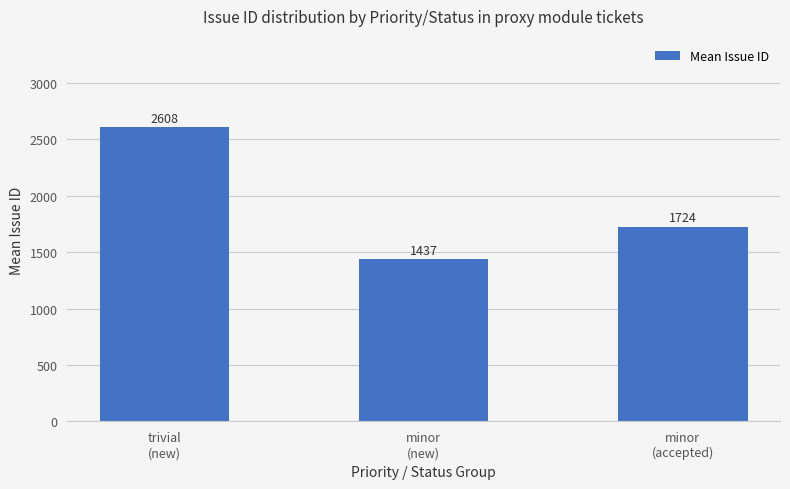

List the labels in order of value, largest first.

trivial
(new), minor
(accepted), minor
(new)